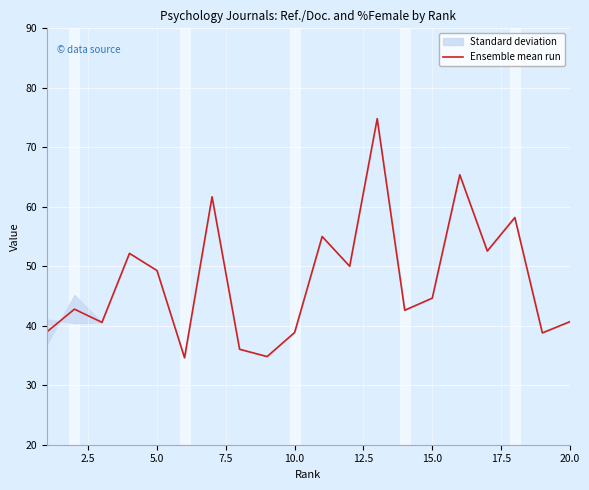

What is the sum of all values?

952.5